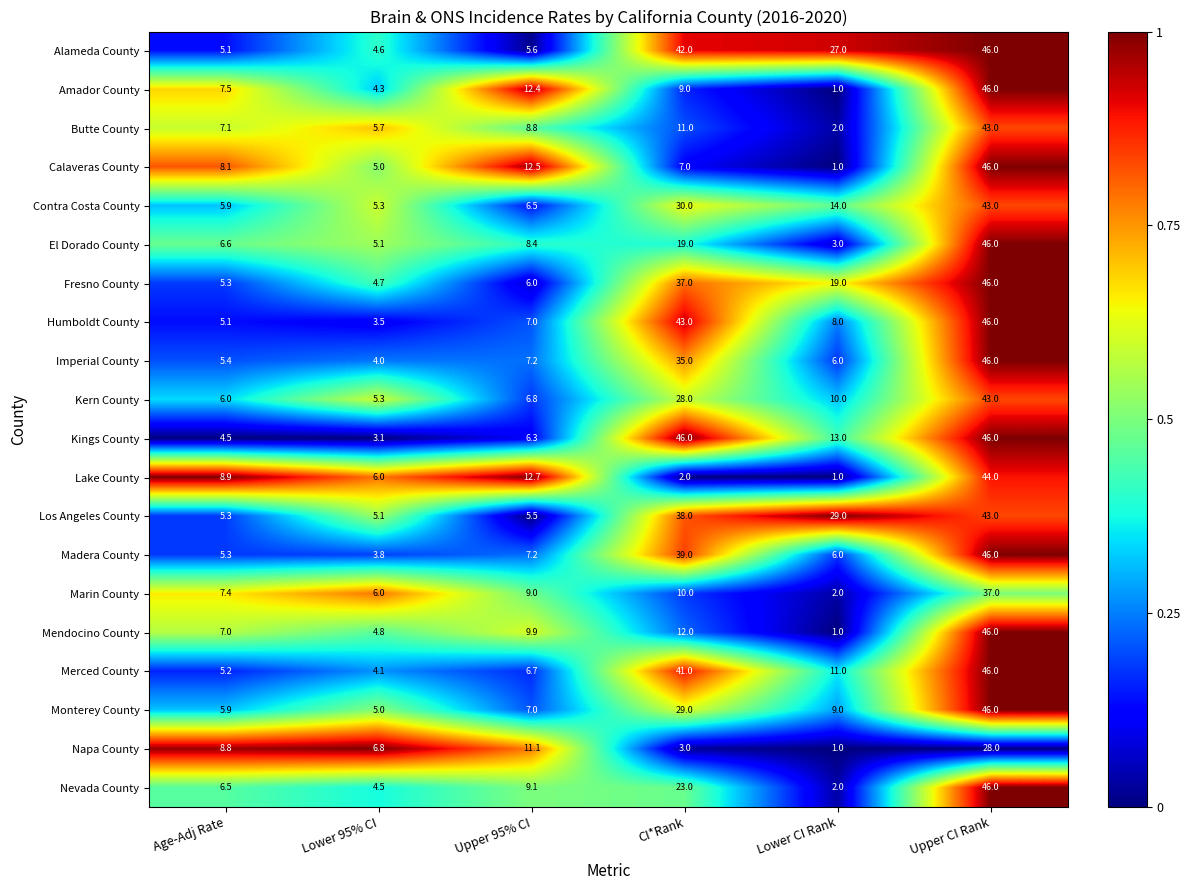

At which category does the chart reach its minimum across all series?

Lower CI Rank